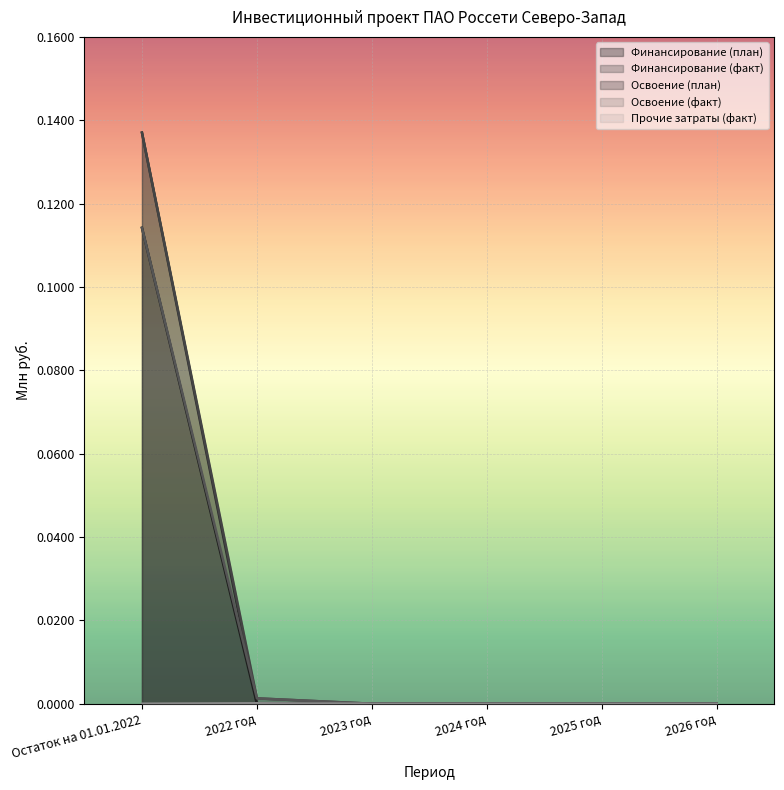

How many categories are shown in the chart?

6